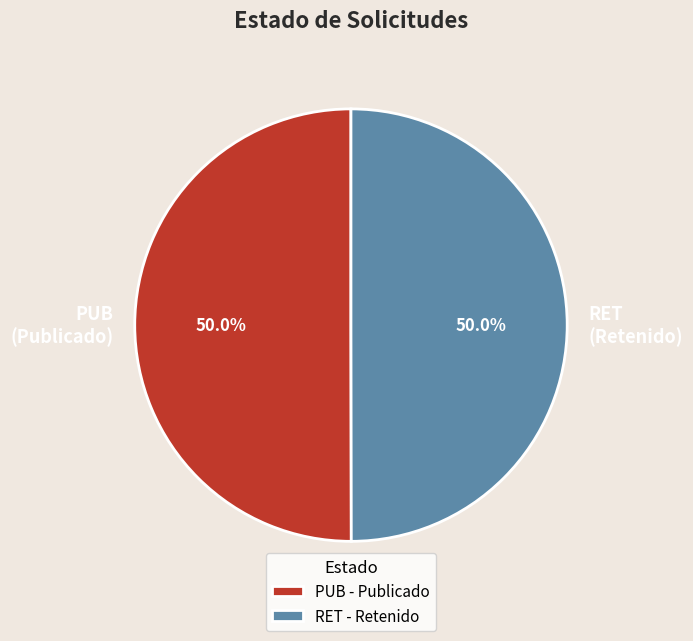

Approximately how many times larger is the value at RET (Retenido) compared to PUB (Publicado)?

1.0